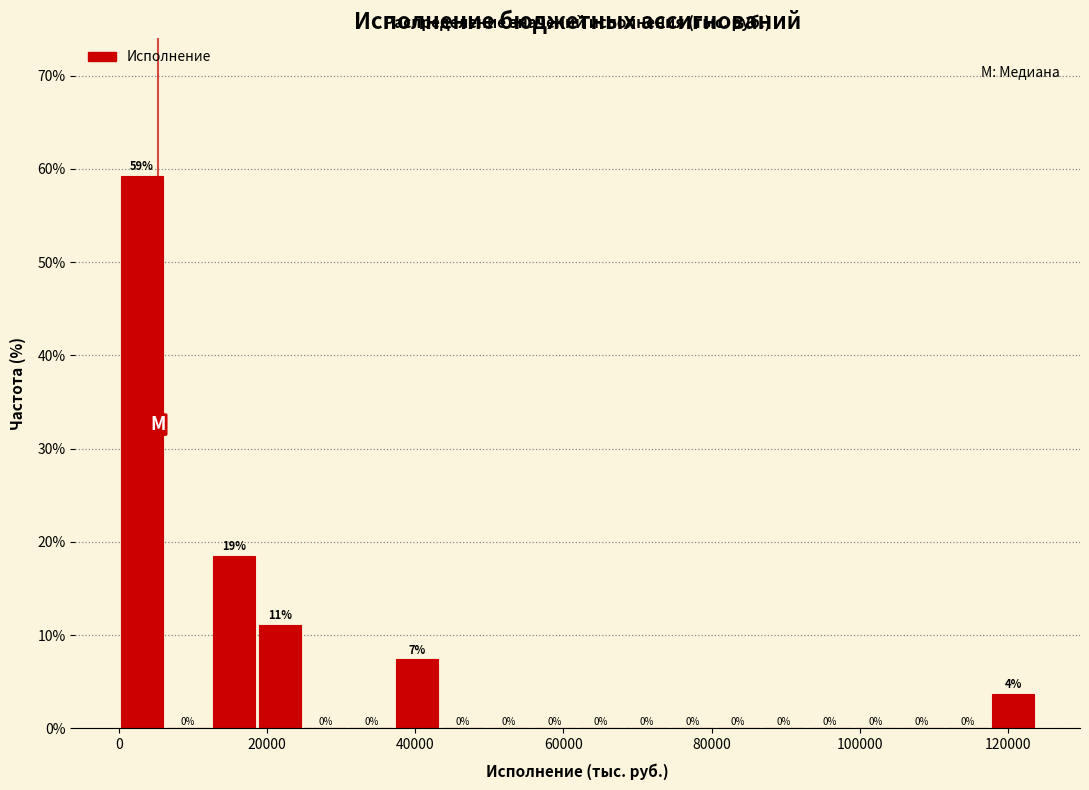

Read against the x-axis, roughly where is the centre of the tallest bar?

4000